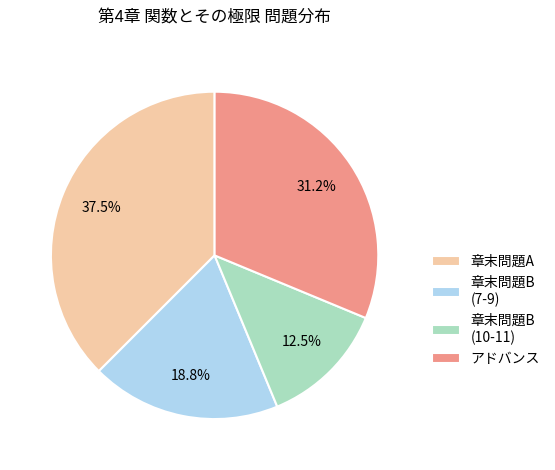

What percentage is NOT represented by 章末問題A?

62.5%